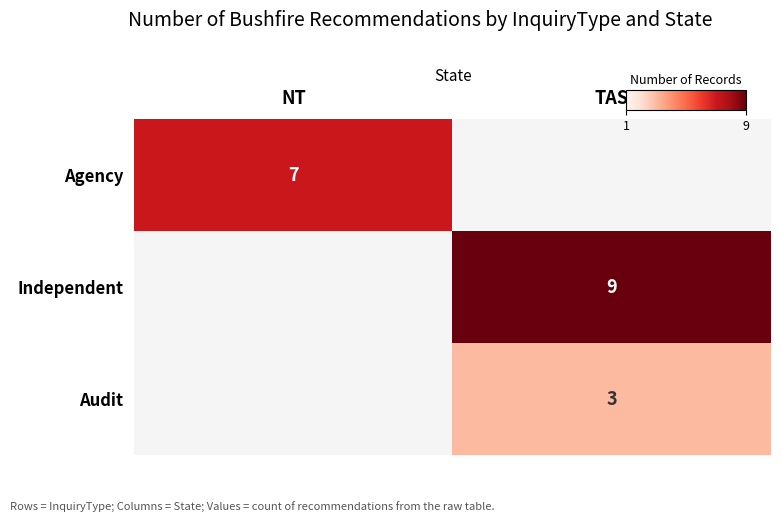

At which category does the chart reach its peak across all series?

TAS